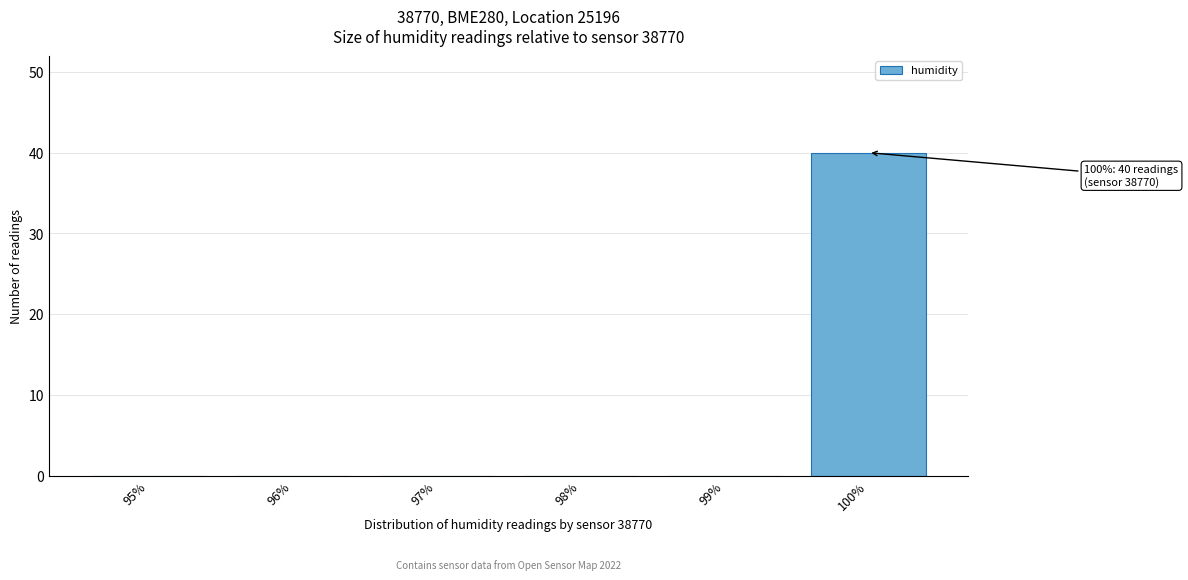

Reading left to right, extract all data points from this chart.

95%=0	96%=0	97%=0	98%=0	99%=0	100%=40